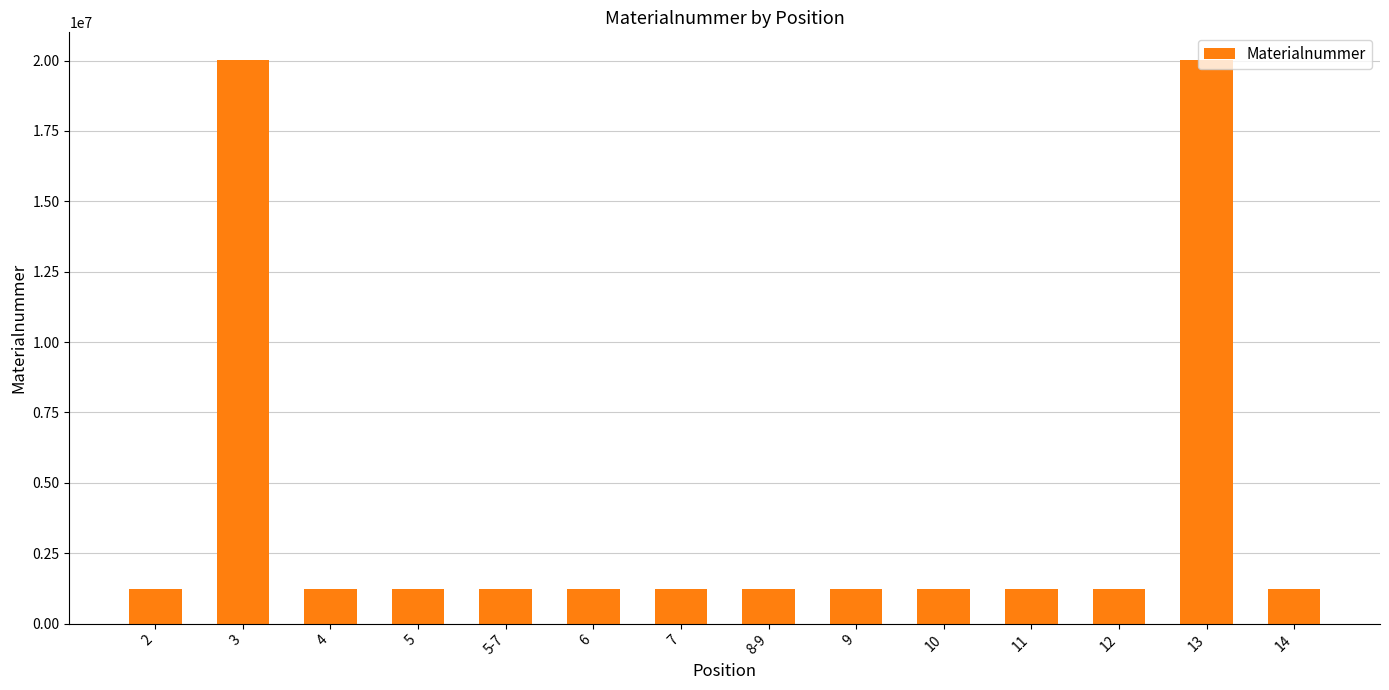

What is the change in value from 2 to 7?

-683